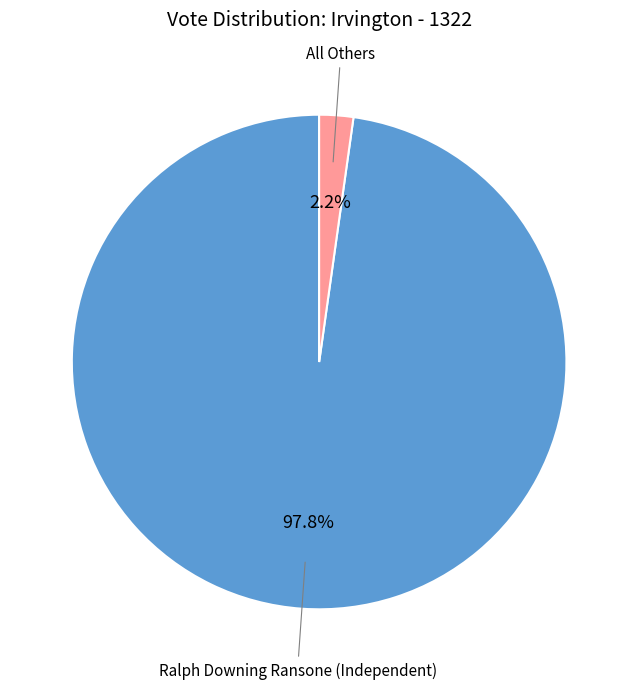

Count the number of slices in the pie.

2